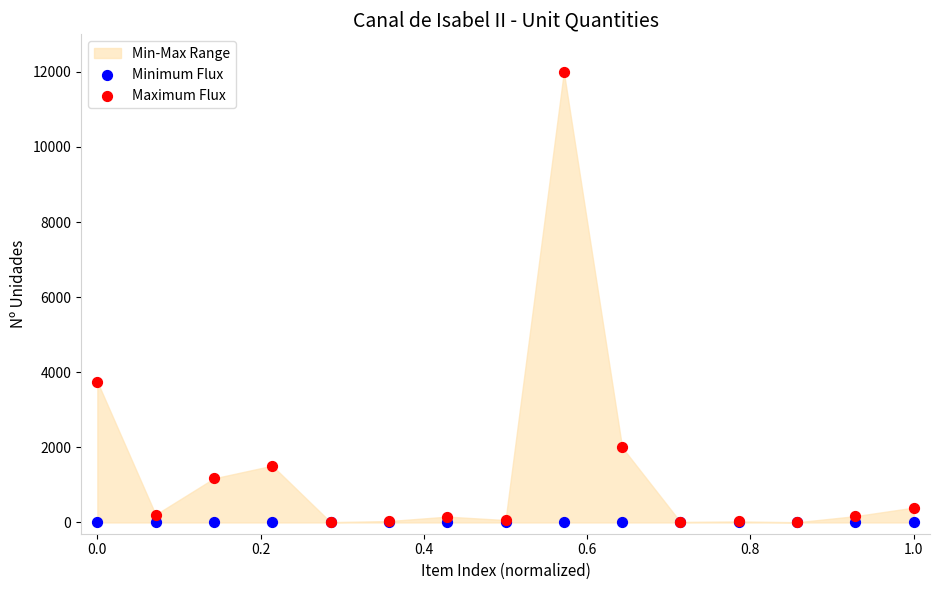

Across all series, what Y value is closest to 6000?

3748